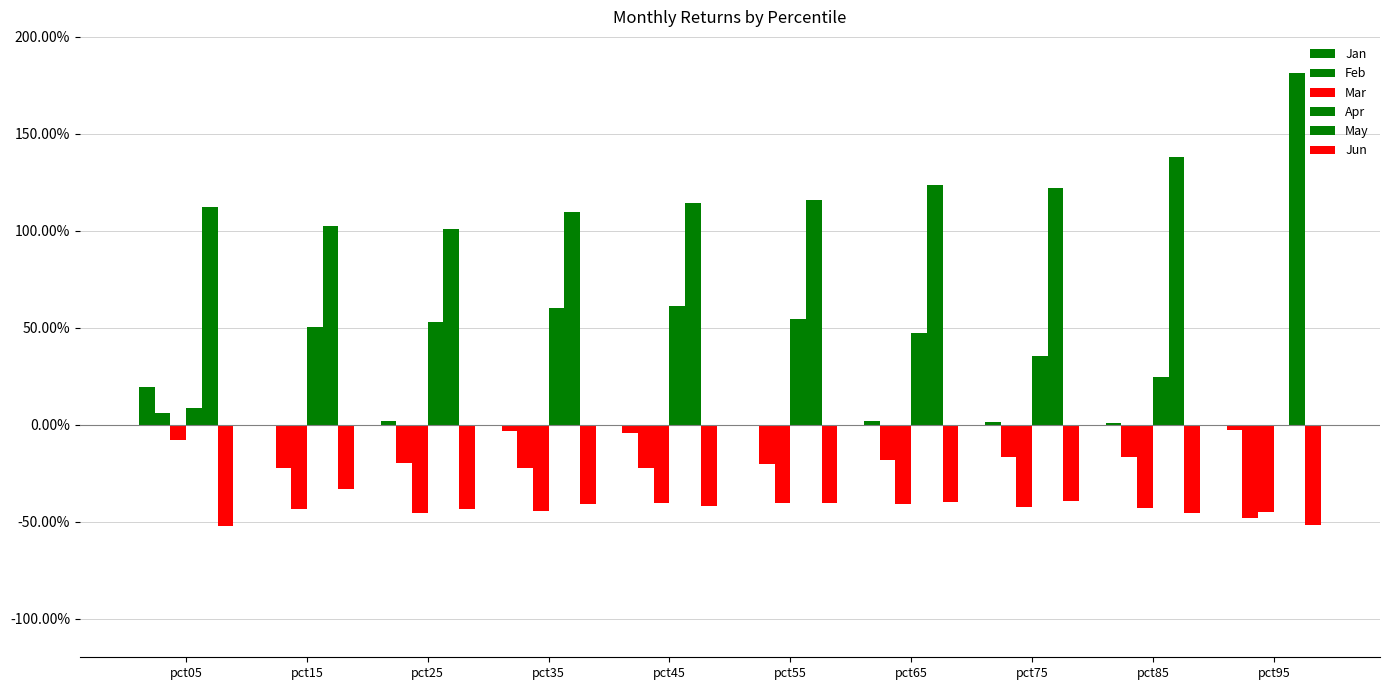

Are the bars horizontal?

No